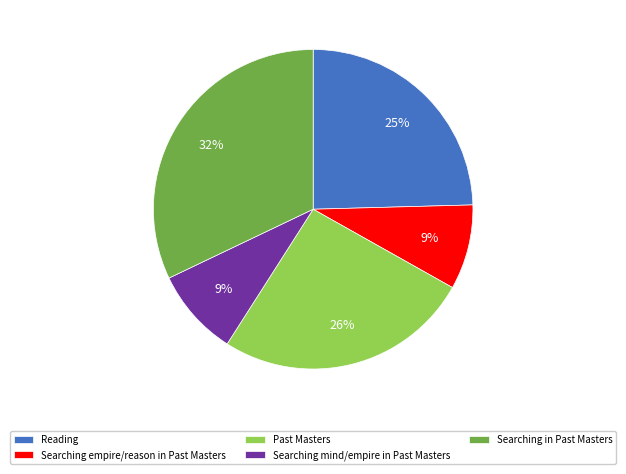

Approximately how many times larger is the value at Searching mind/empire in Past Masters compared to Past Masters?

0.3